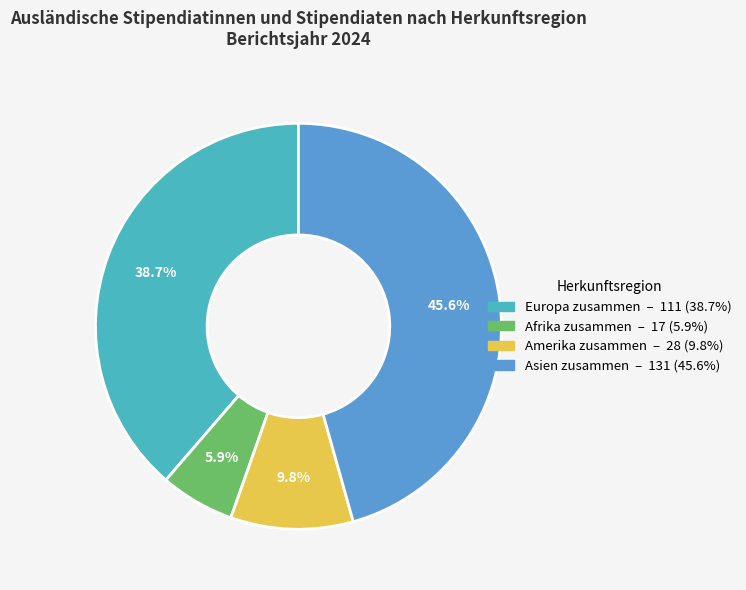

How many segments does this pie chart have?

4